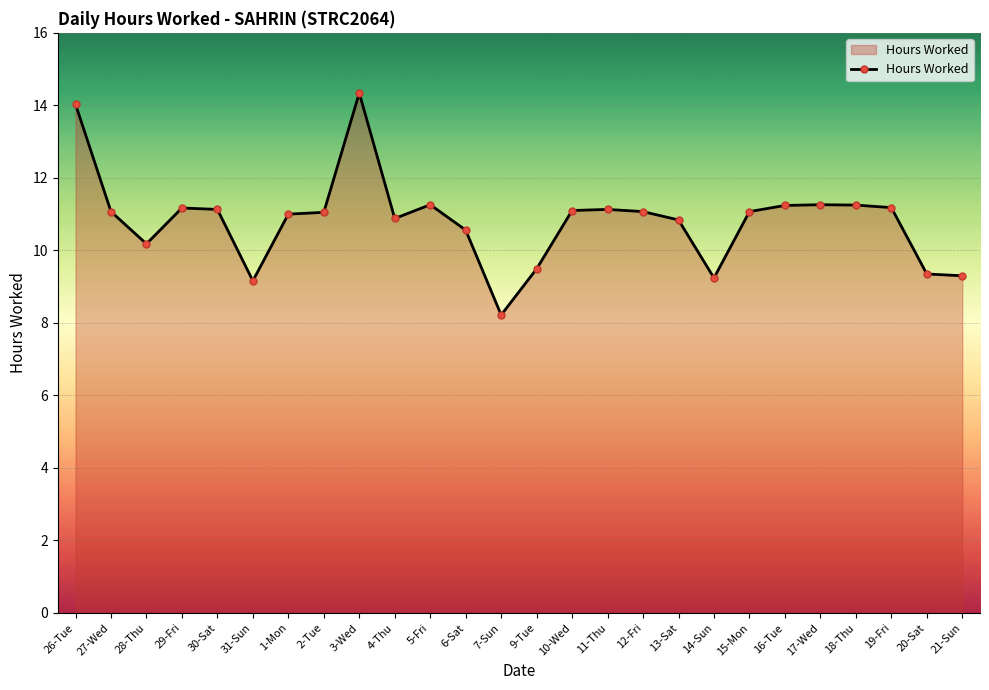

What is the value of the 19th point from the left?

9.2